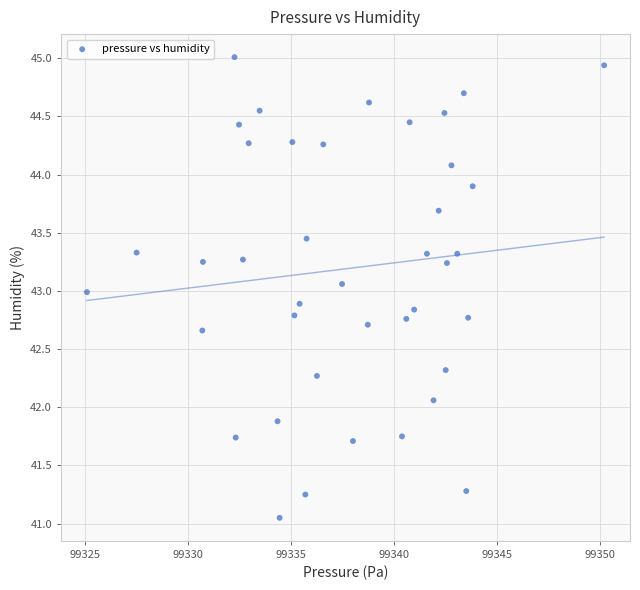

What is the range of Y values (max minus min)?

4.0